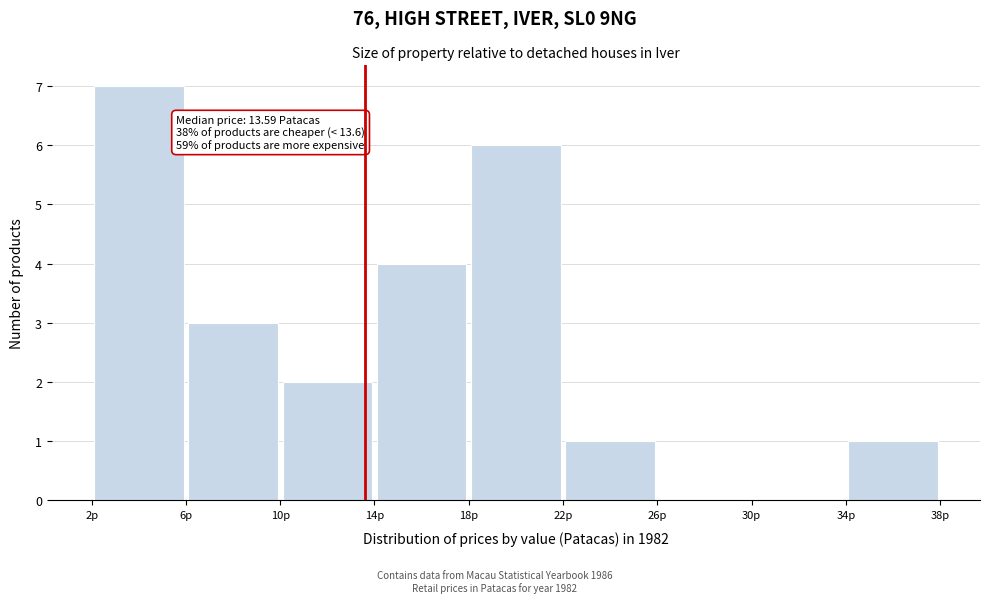

Over which range of the x-axis is the bar tallest?

2 to 6